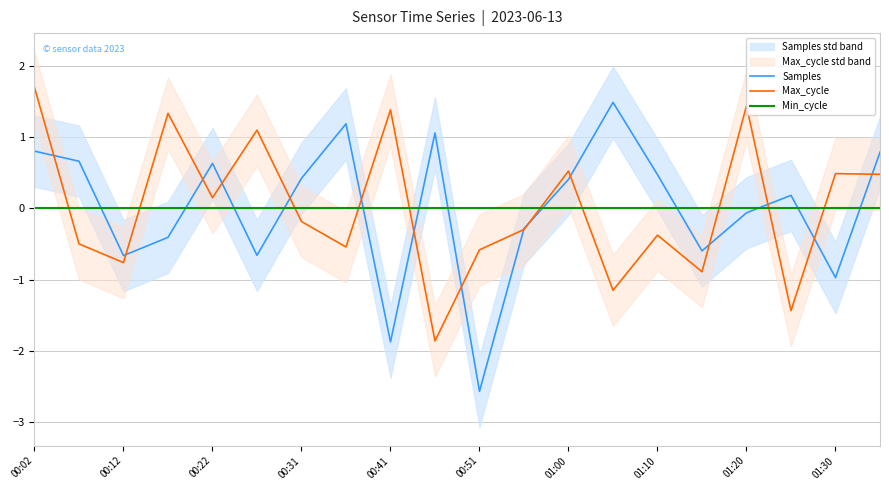

True or false: Max_cycle has a value of 0.1 at 00:22.

True